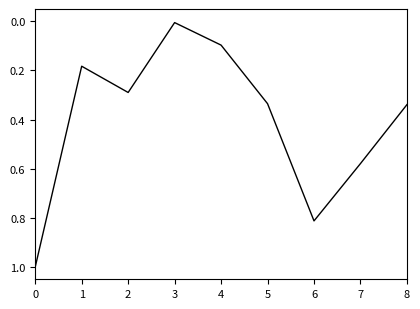

What is the maximum value shown in the chart?

1.0